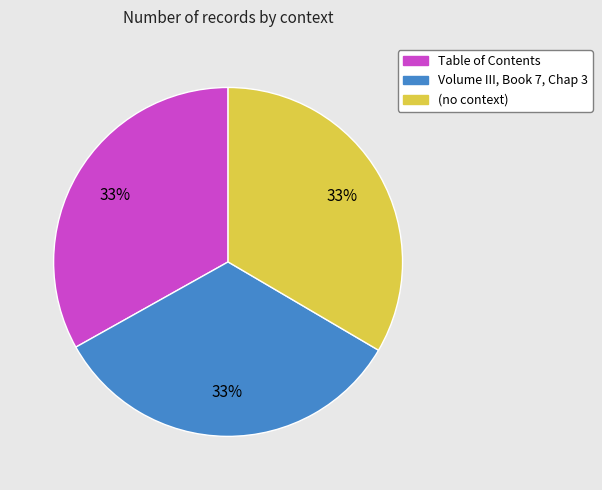

What is the ratio of the value at Table of Contents to the value at Volume III, Book 7, Chap 3?

1.0